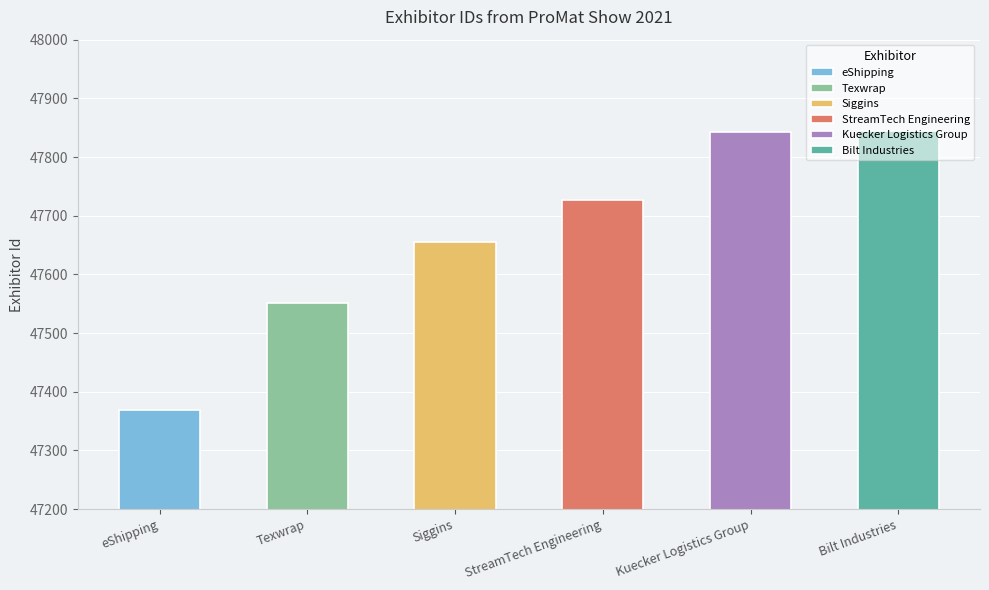

Is it true that the value at StreamTech Engineering is 47726?

True